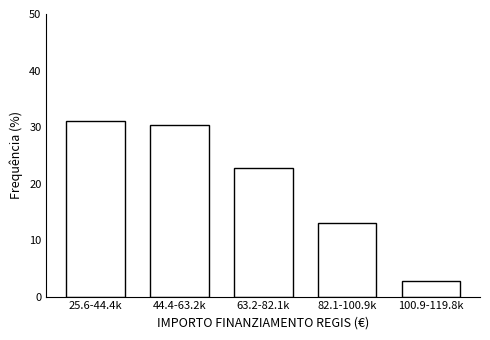

Reading left to right, list all the values displayed in this chart.

31.0	30.3	22.8	13.1	2.8